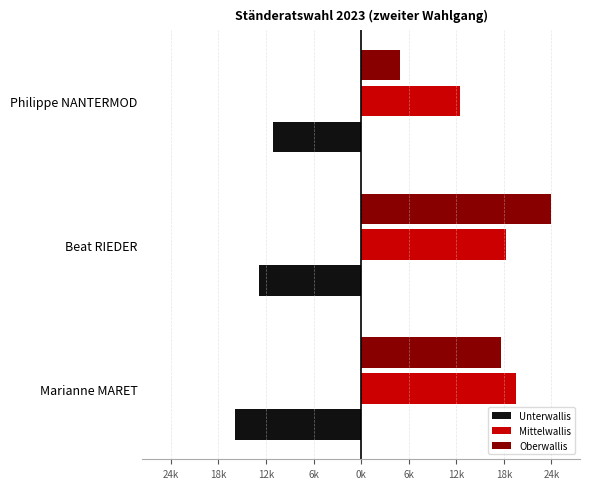

At how many categories does at least one series exceed 13012?

2